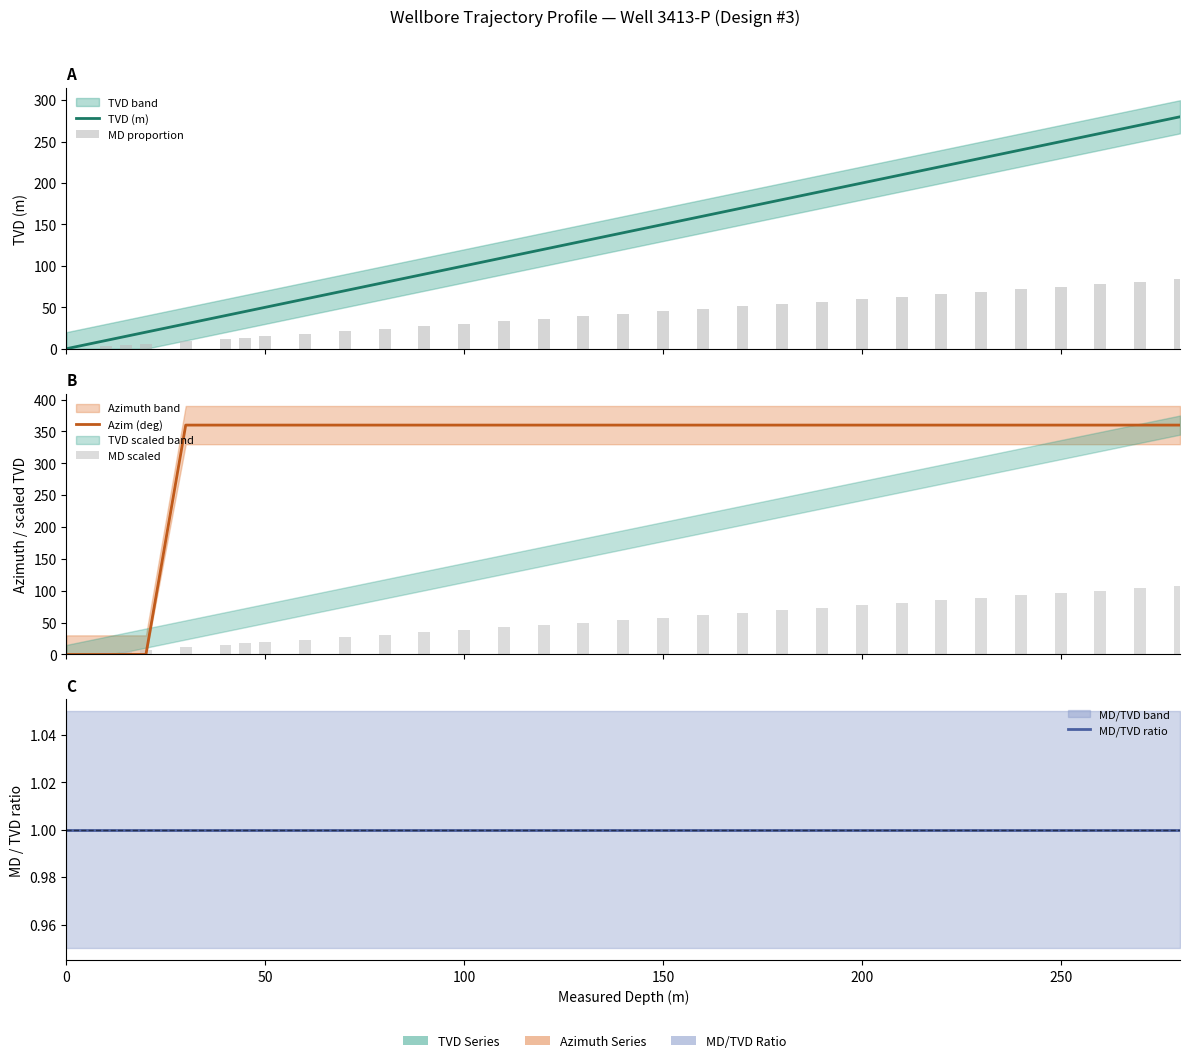

Reading left to right, list all the values displayed in this chart.

TVD (m): 0.0	10.0	15.0	20.0	30.0	40.0	45.0	50.0	60.0	70.0	80.0	90.0	100.0	110.0	120.0	130.0	140.0	150.0	160.0	170.0	180.0	190.0	200.0	210.0	220.0	230.0	240.0	250.0	260.0	270.0	280.0
MD proportion: 0.0	3.0	4.5	6.0	9.0	12.0	13.5	15.0	18.0	21.0	24.0	27.0	30.0	33.0	36.0	39.0	42.0	45.0	48.0	51.0	54.0	57.0	60.0	63.0	66.0	69.0	72.0	75.0	78.0	81.0	84.0
Azim (deg): 0.0	0.0	0.0	0.0	360.0	360.0	360.0	360.0	360.0	360.0	360.0	360.0	360.0	360.0	360.0	360.0	360.0	360.0	360.0	360.0	360.0	360.0	360.0	360.0	360.0	360.0	360.0	360.0	360.0	360.0	360.0
MD scaled: 0.0	3.9	5.8	7.7	11.6	15.4	17.4	19.3	23.1	27.0	30.9	34.7	38.6	42.4	46.3	50.1	54.0	57.9	61.7	65.6	69.4	73.3	77.1	81.0	84.9	88.7	92.6	96.4	100.3	104.1	108.0
MD/TVD ratio: 1.0	1.0	1.0	1.0	1.0	1.0	1.0	1.0	1.0	1.0	1.0	1.0	1.0	1.0	1.0	1.0	1.0	1.0	1.0	1.0	1.0	1.0	1.0	1.0	1.0	1.0	1.0	1.0	1.0	1.0	1.0